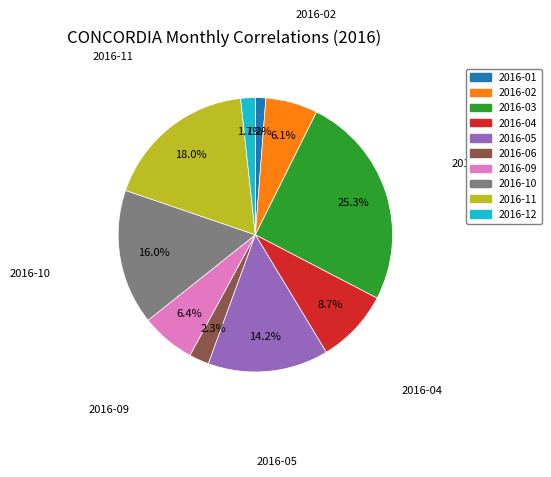

Is there a majority slice in this chart?

No